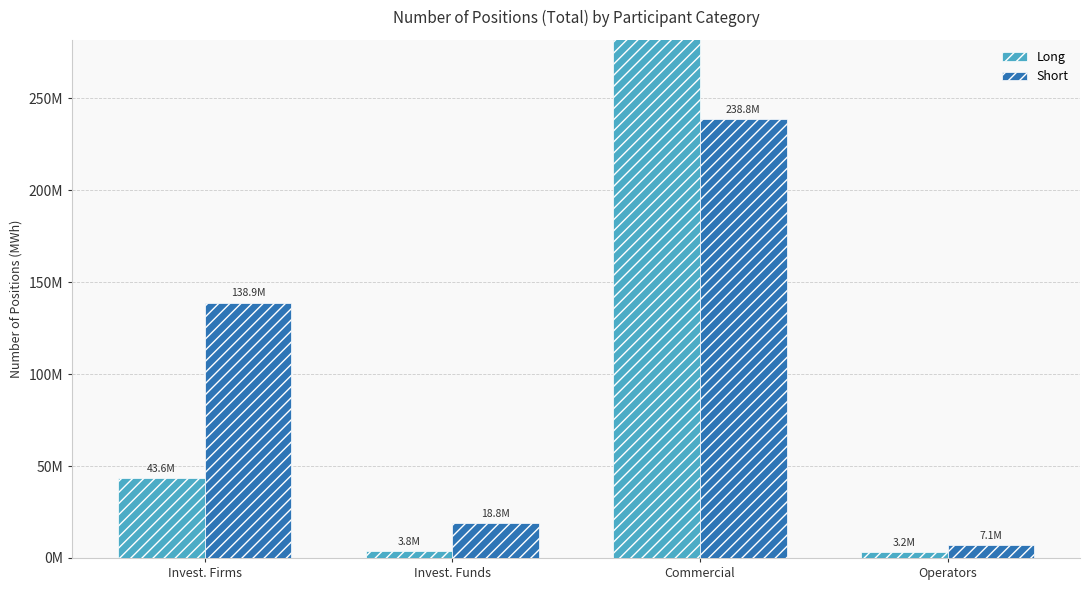

Which series has the largest total across all categories?

Short